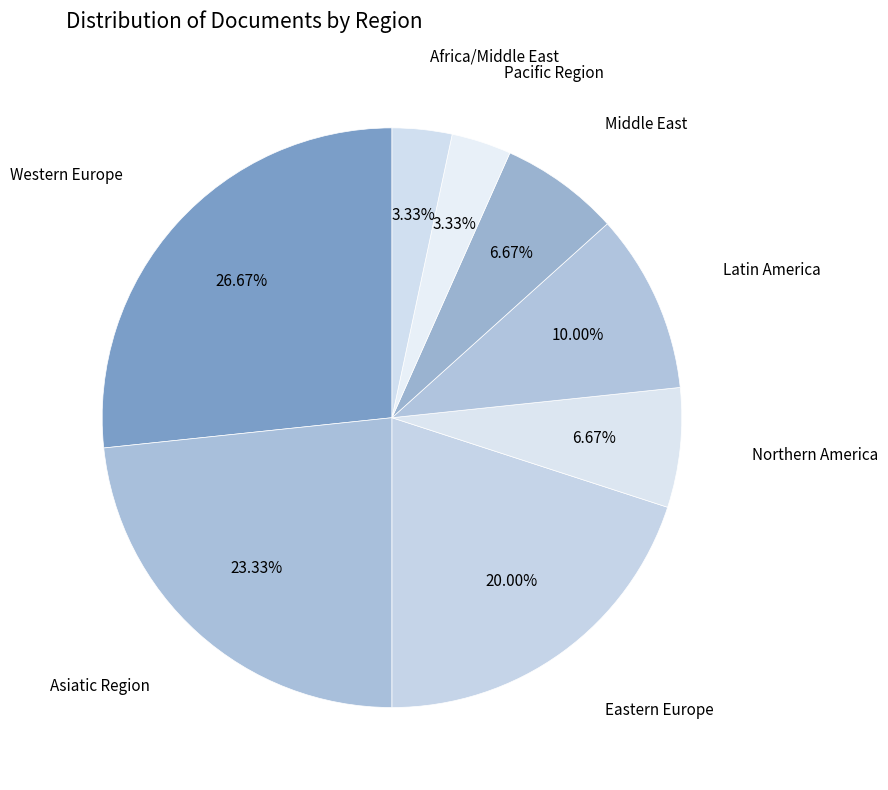

To the nearest percent, what is the average slice percentage?

12%